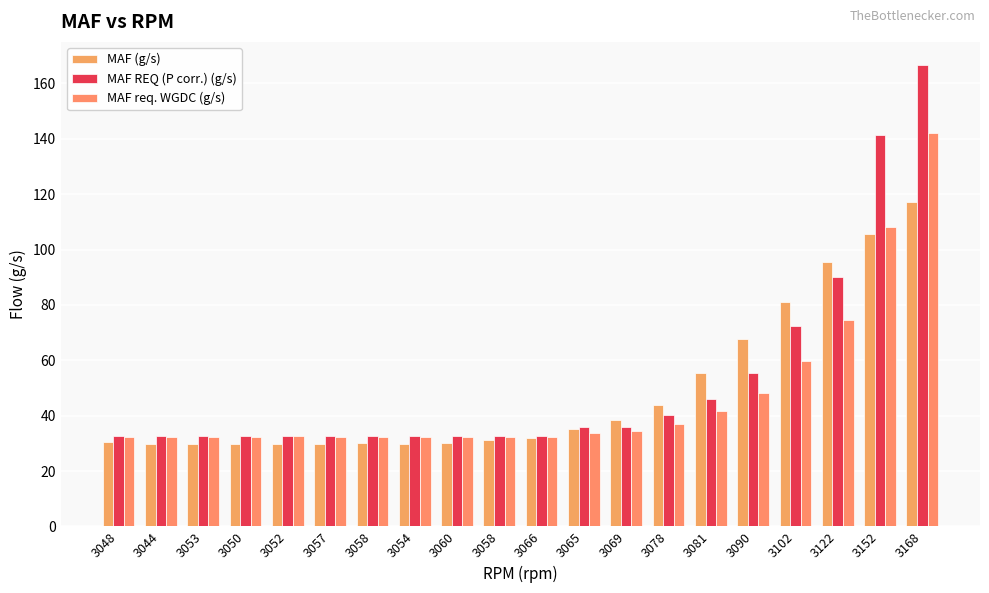

At which label does MAF req. WGDC (g/s) reach its peak?

3168